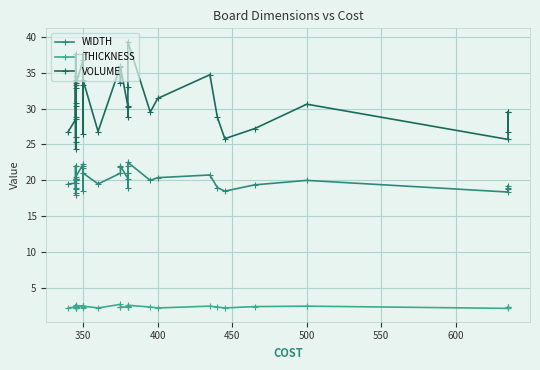

Rank the series by their maximum value, from highest to lowest.

VOLUME, WIDTH, THICKNESS